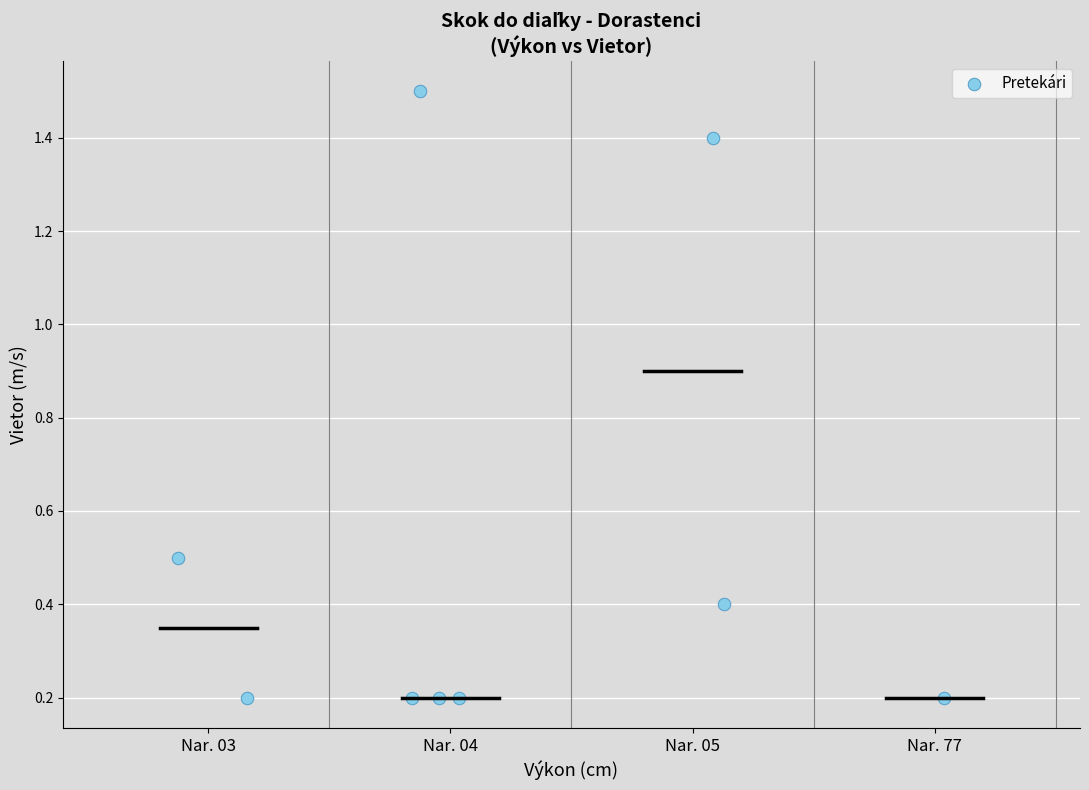

What is the average X value?

1.2